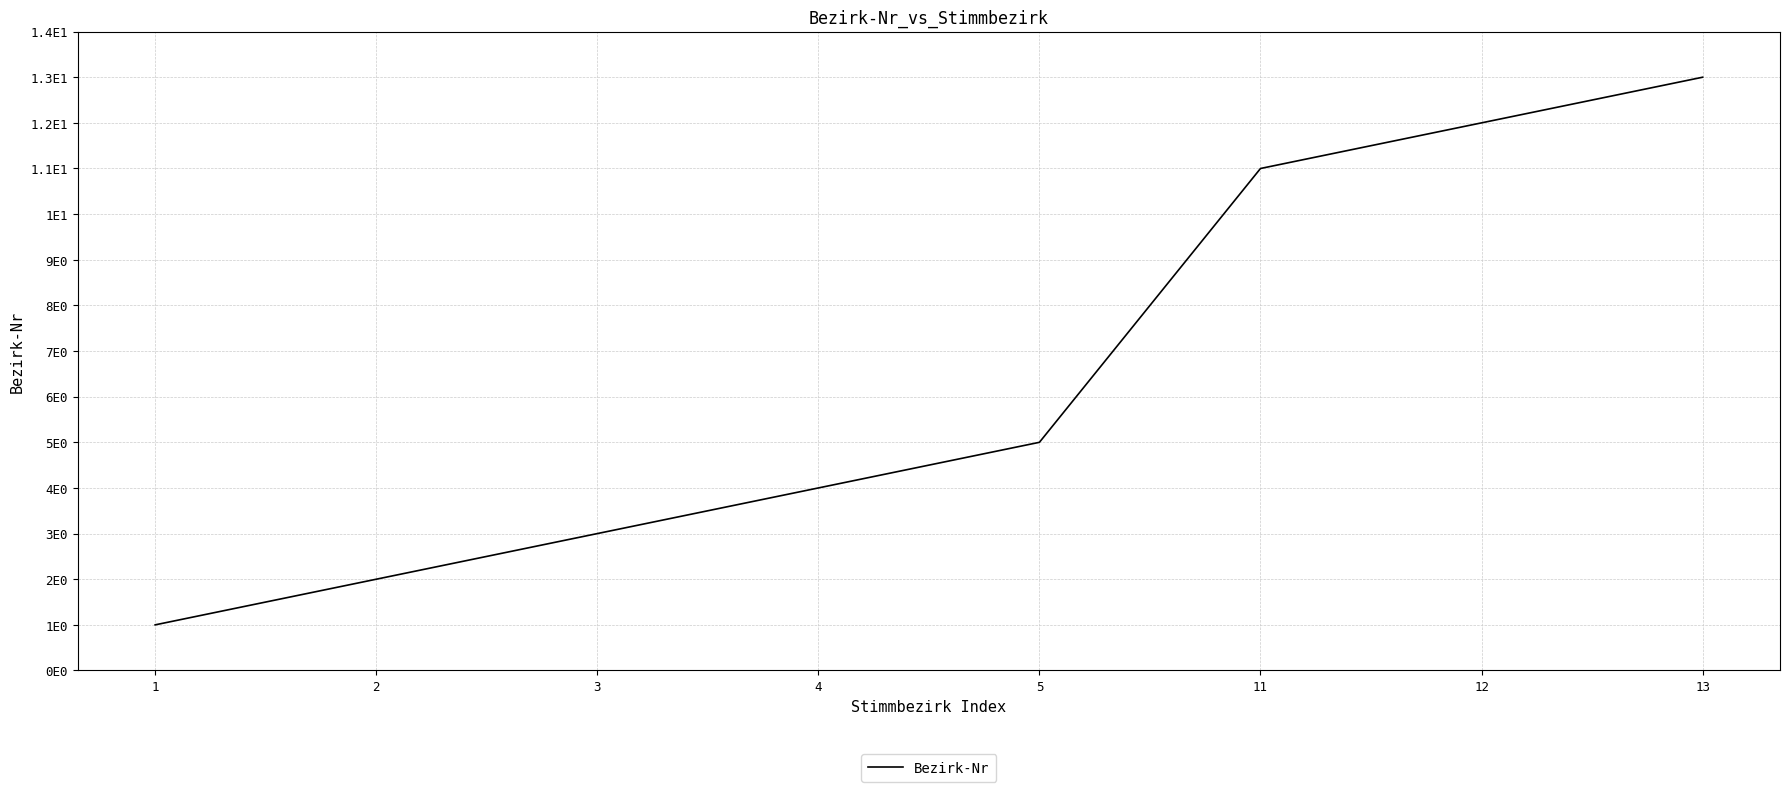

Approximately how many times larger is the value at 1 compared to 3?

0.3